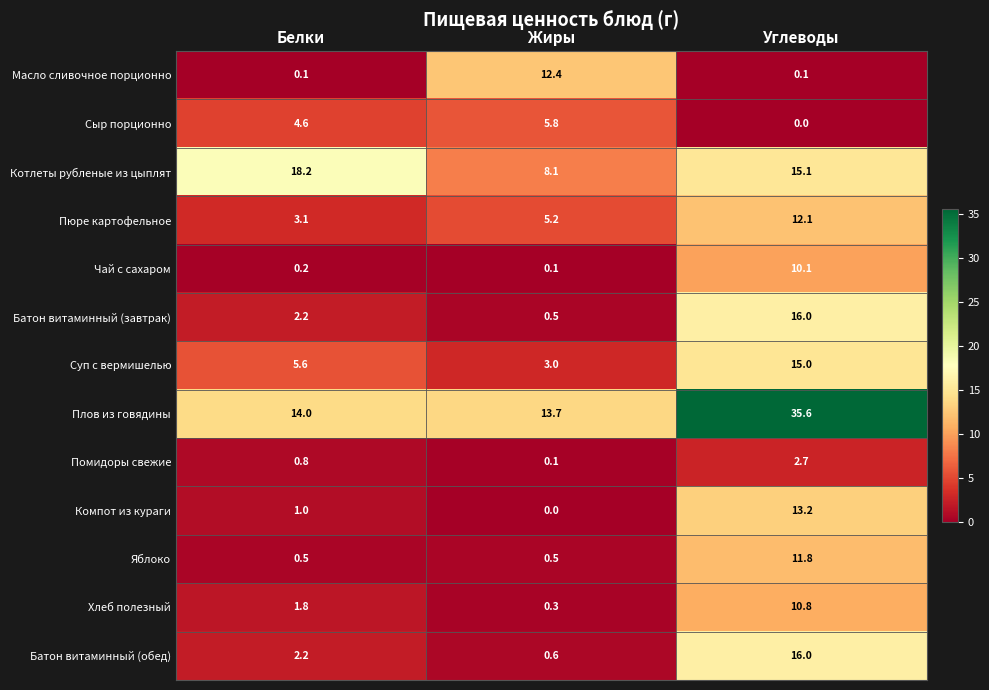

The Плов из говядины series shows 14.0 at Белки. True or false?

True